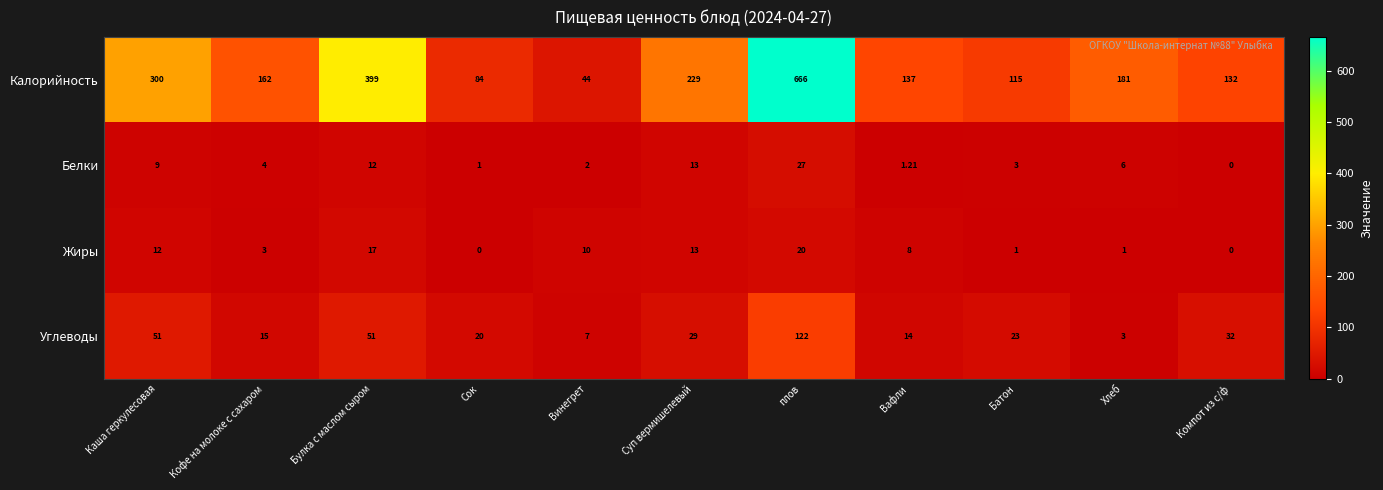

What is the maximum value shown in the chart?

666.0